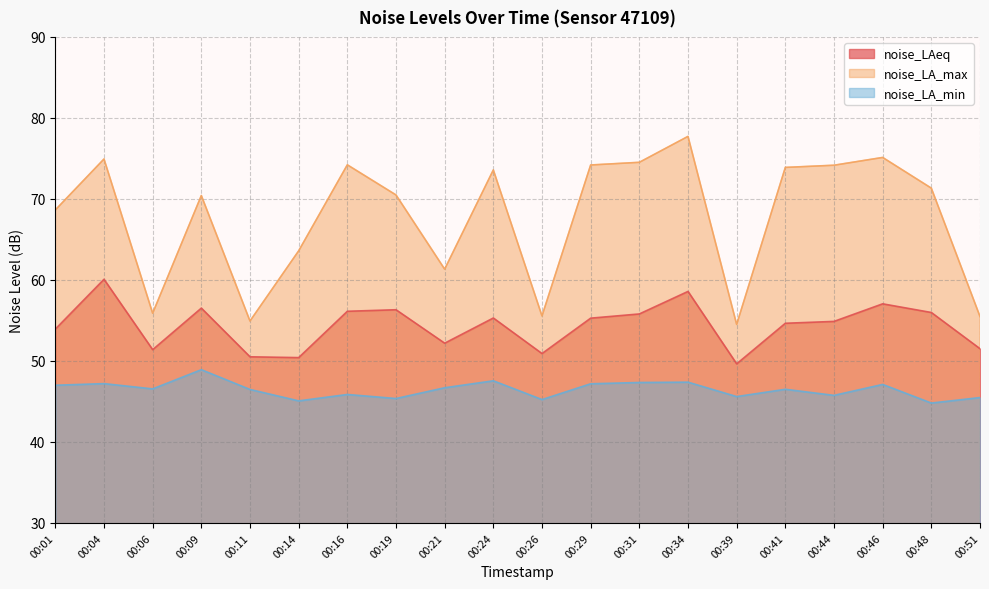

Does the chart have visible grid lines?

Yes